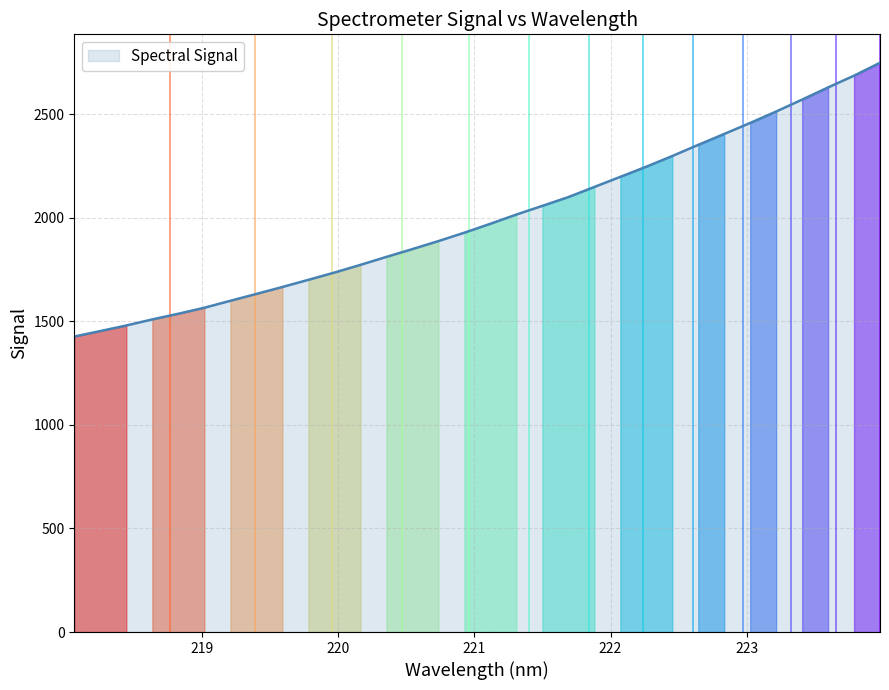

What is the difference between the maximum and minimum values?

1321.7